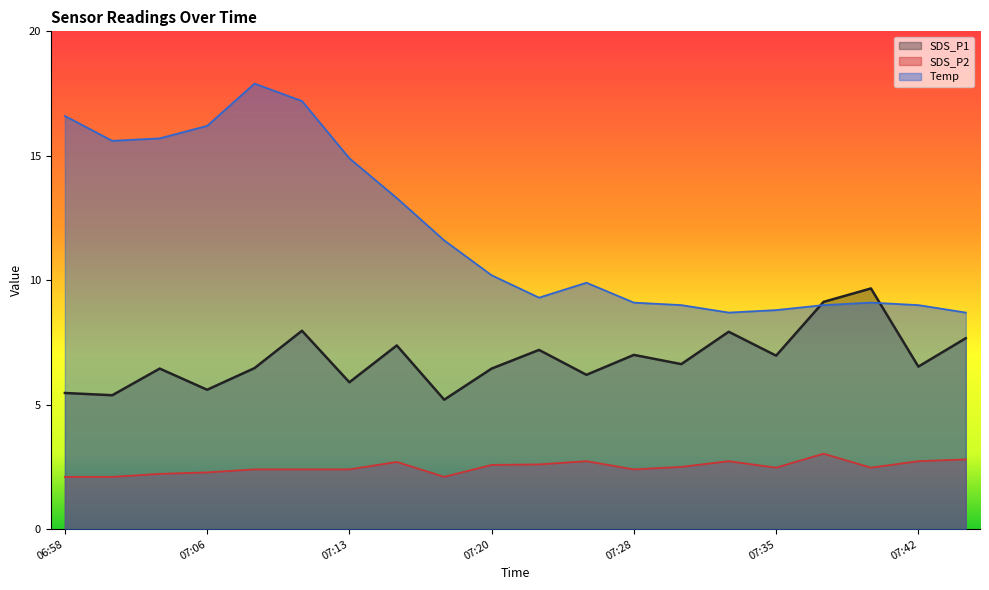

Where is the first local minimum for SDS_P1?

07:01